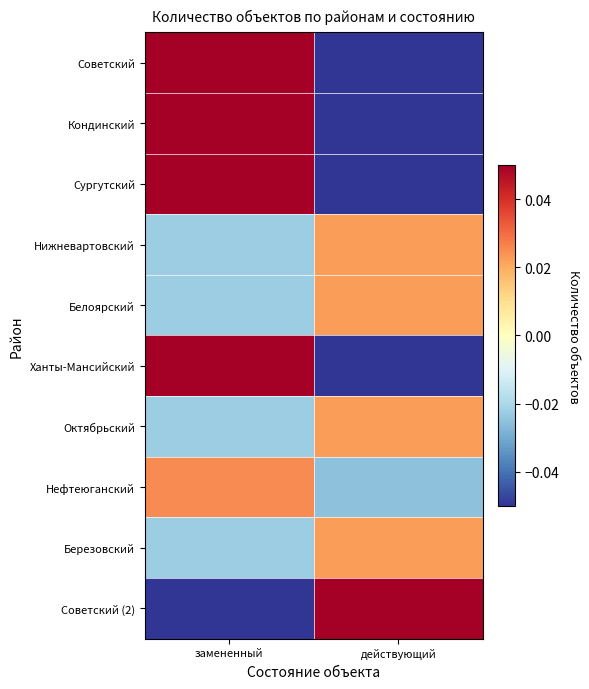

At which category is the sum across all series the highest?

замененный